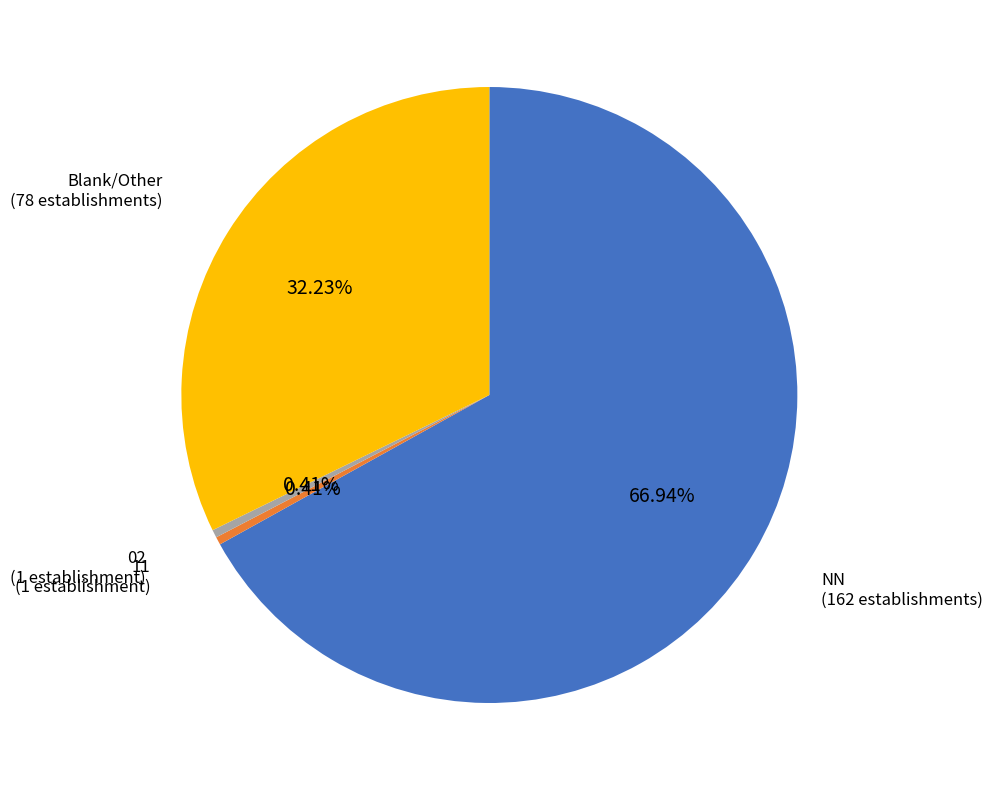

Does any single category account for the majority?

Yes